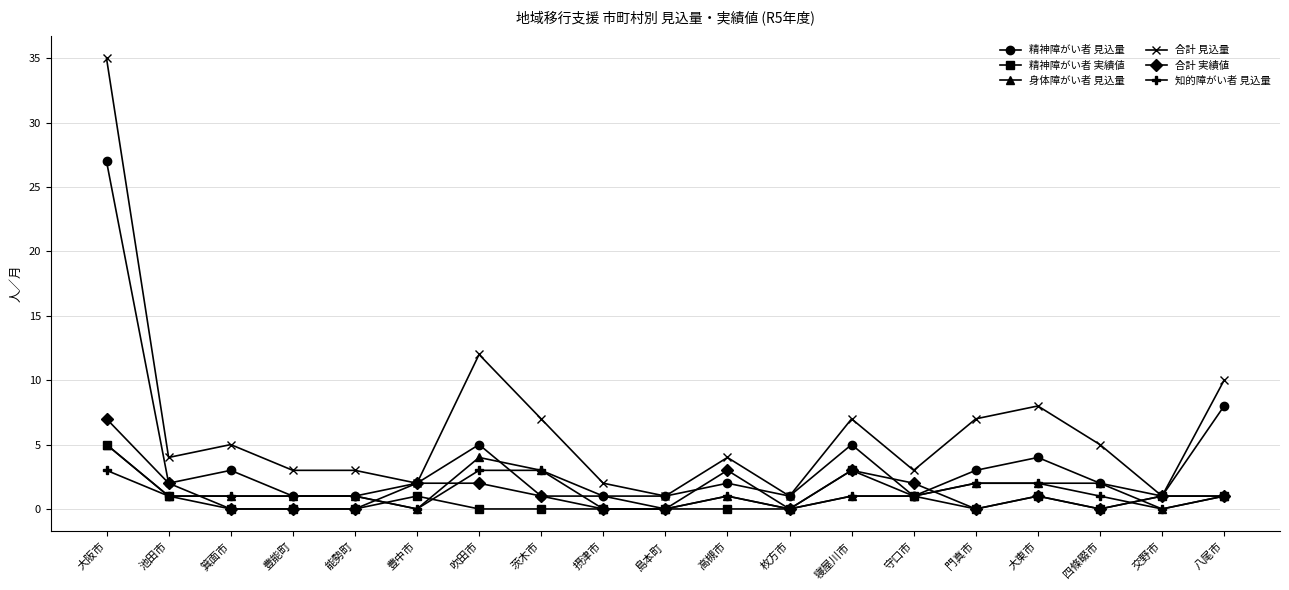

At how many categories does at least one series exceed 26?

1